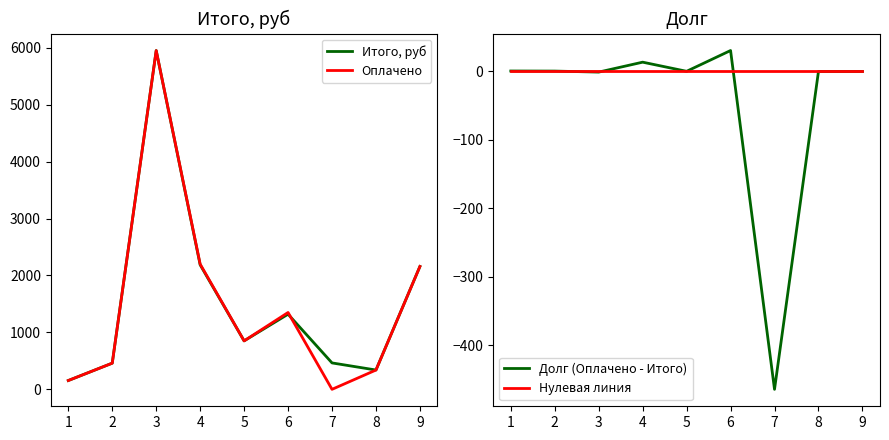

Which series has the largest range (max minus min)?

Оплачено